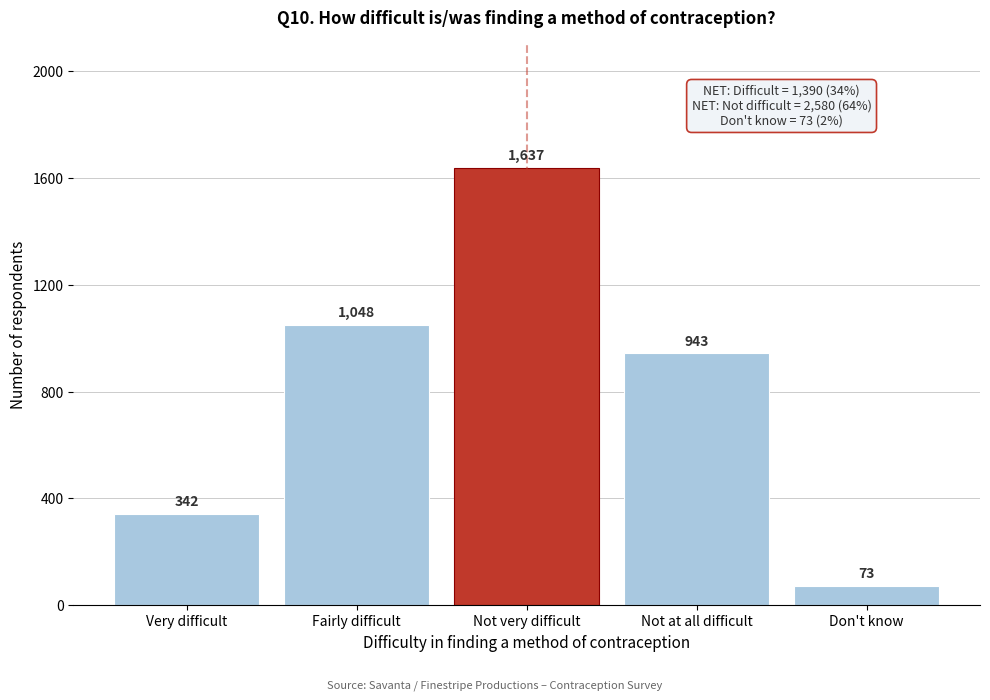

Reading left to right, extract all data points from this chart.

342	1048	1637	943	73